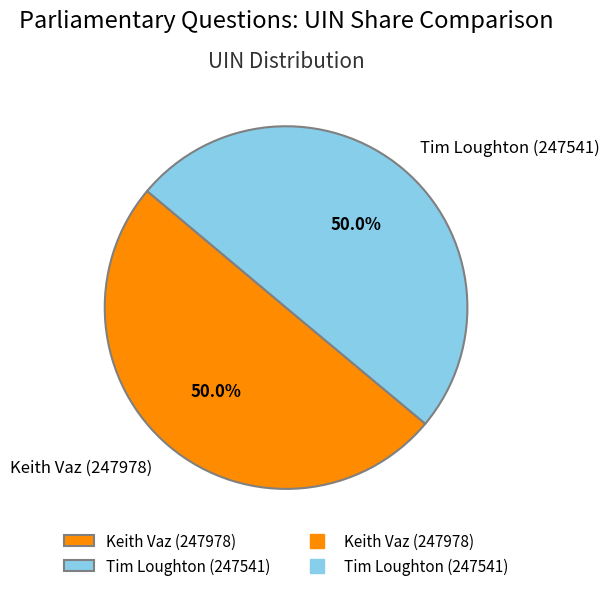

To the nearest percent, what portion does Tim Loughton (247541) represent?

50%